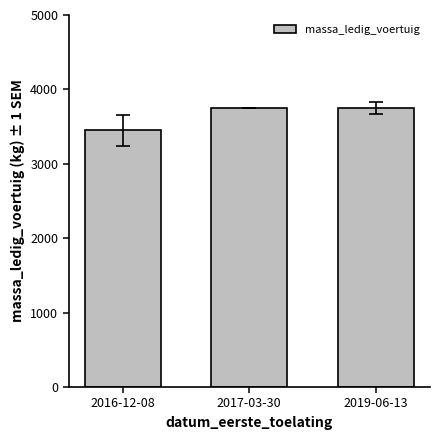

What is the value of the 1st bar from the left?

3450